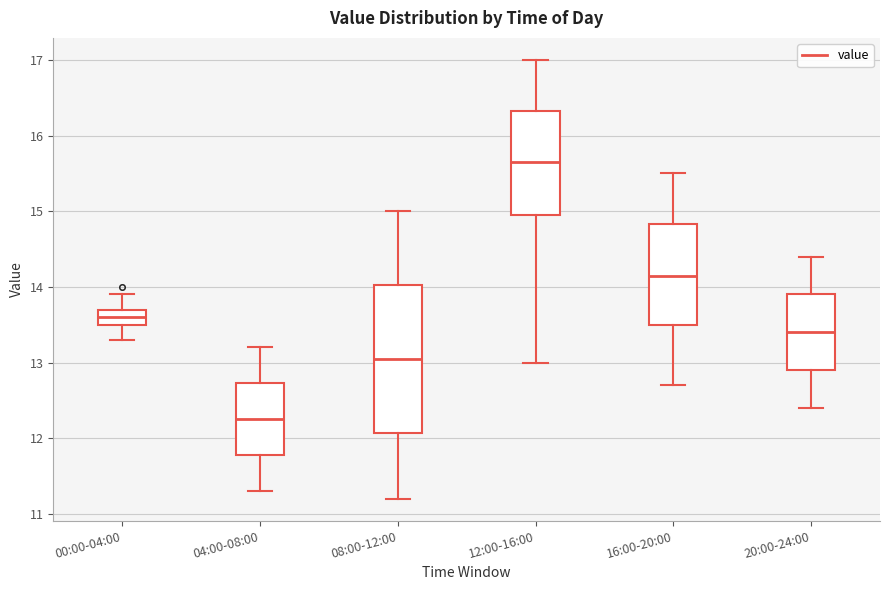

Comparing the boxes themselves (not the whiskers), which one is the tallest?

08:00-12:00